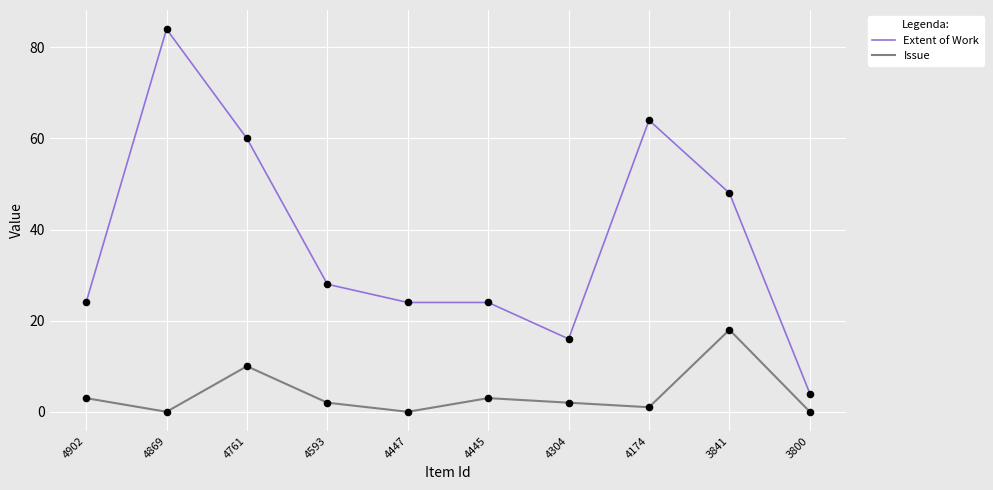

What is the total value across all series at 4304?

18